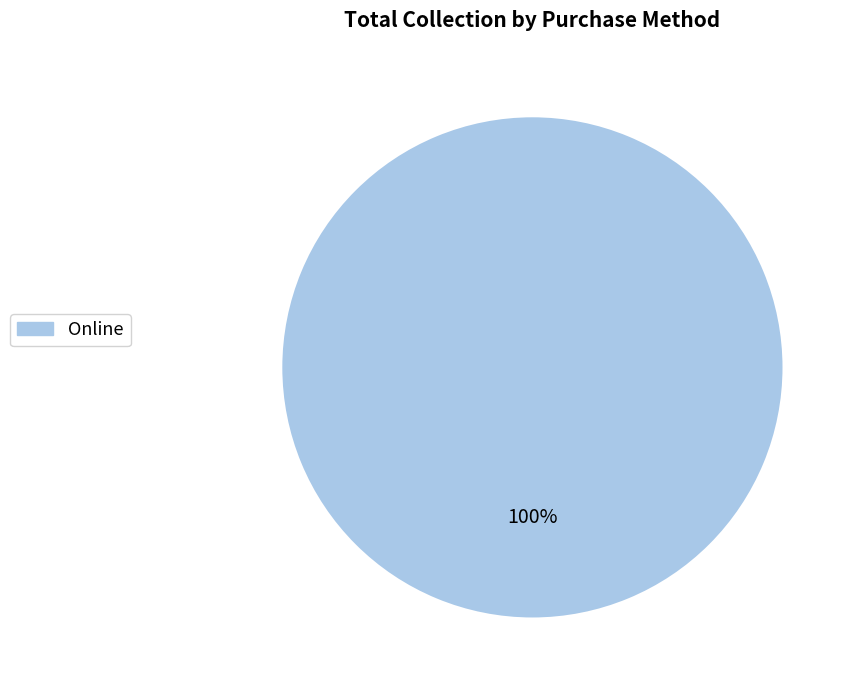

How many segments does this pie chart have?

1